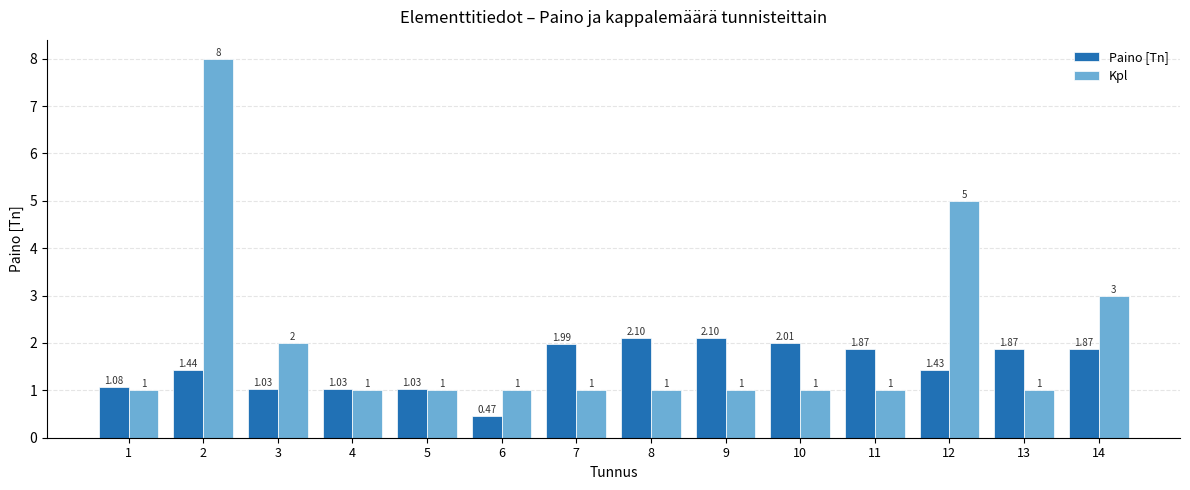

Rank the series at 13 from lowest to highest value.

Kpl, Paino [Tn]